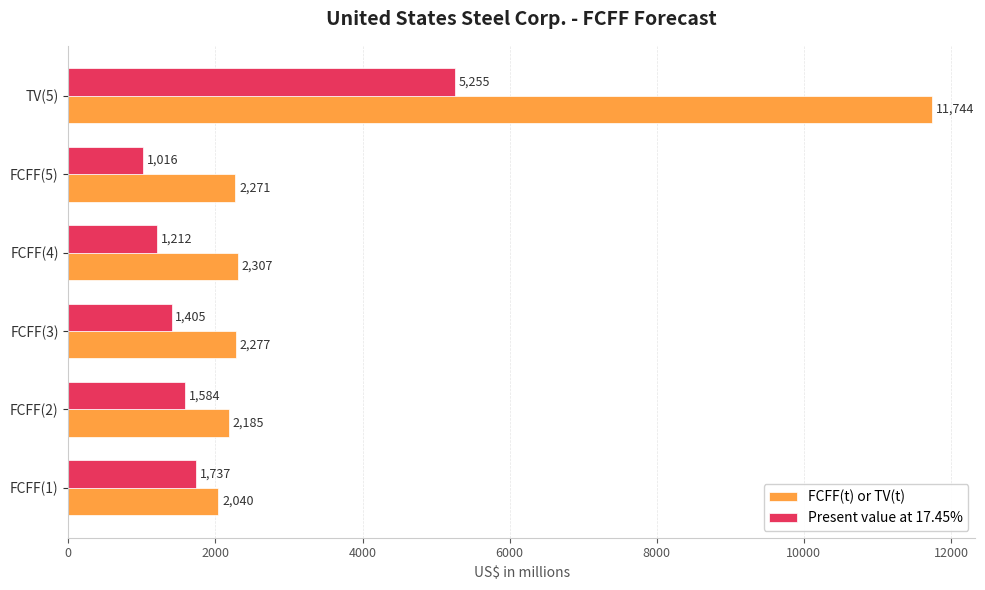

At how many categories does at least one series exceed 8445?

1